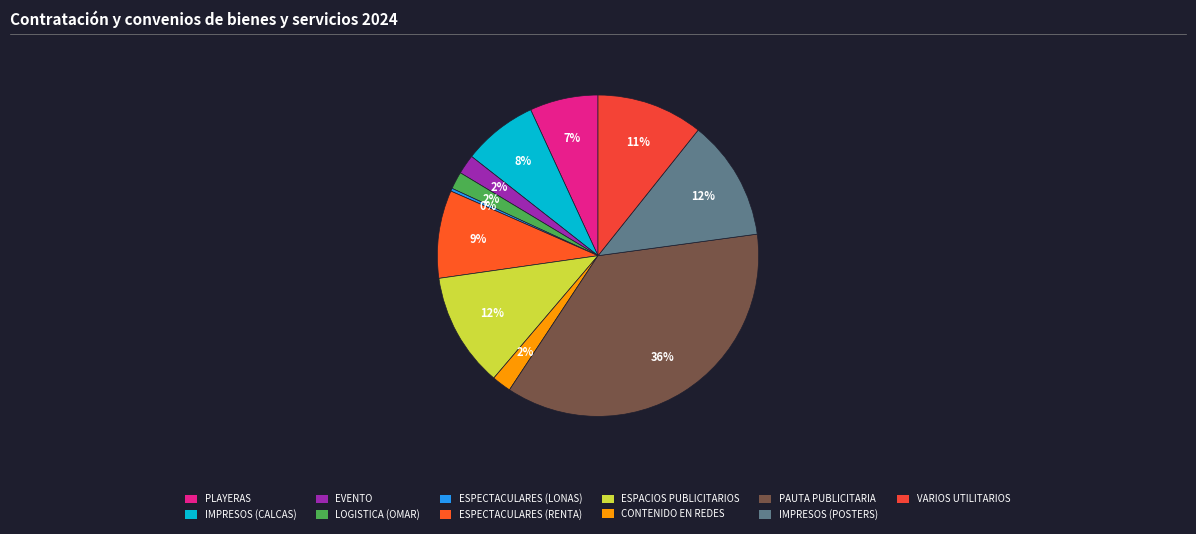

Which slice is the smallest?

ESPECTACULARES (LONAS)